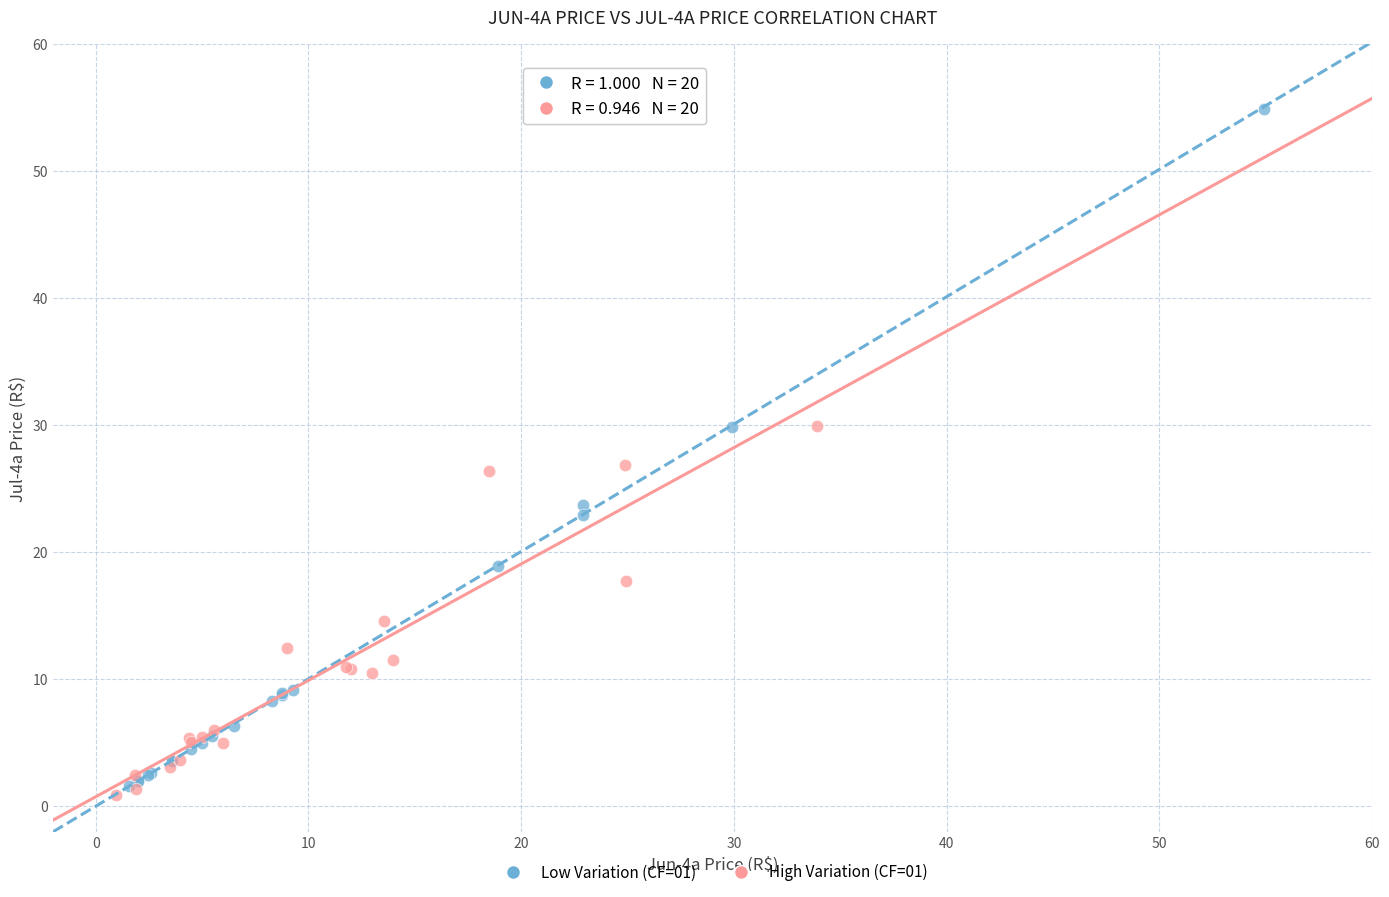

Which series reaches the minimum Y coordinate?

High Variation (CF=01)